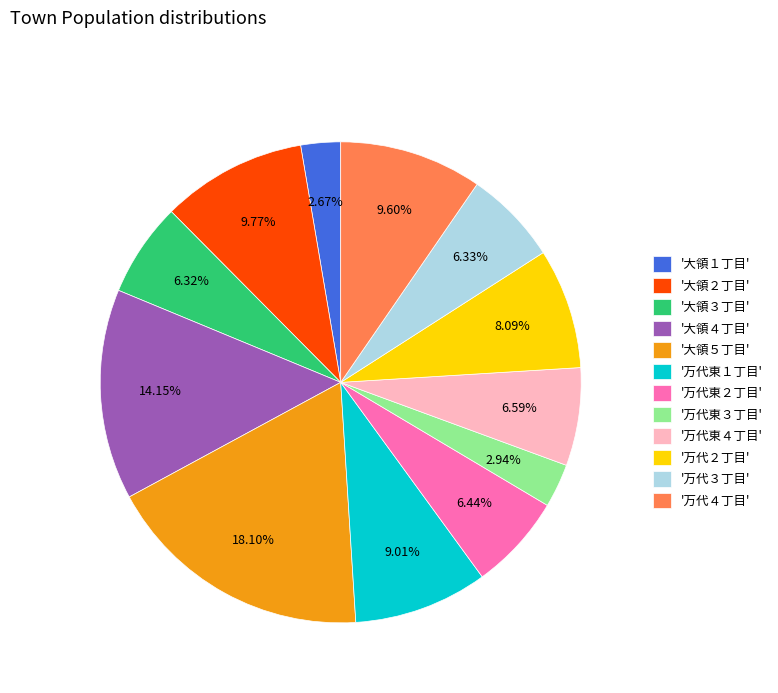

Which has a higher value, '万代東３丁目' or '万代東４丁目'?

'万代東４丁目'